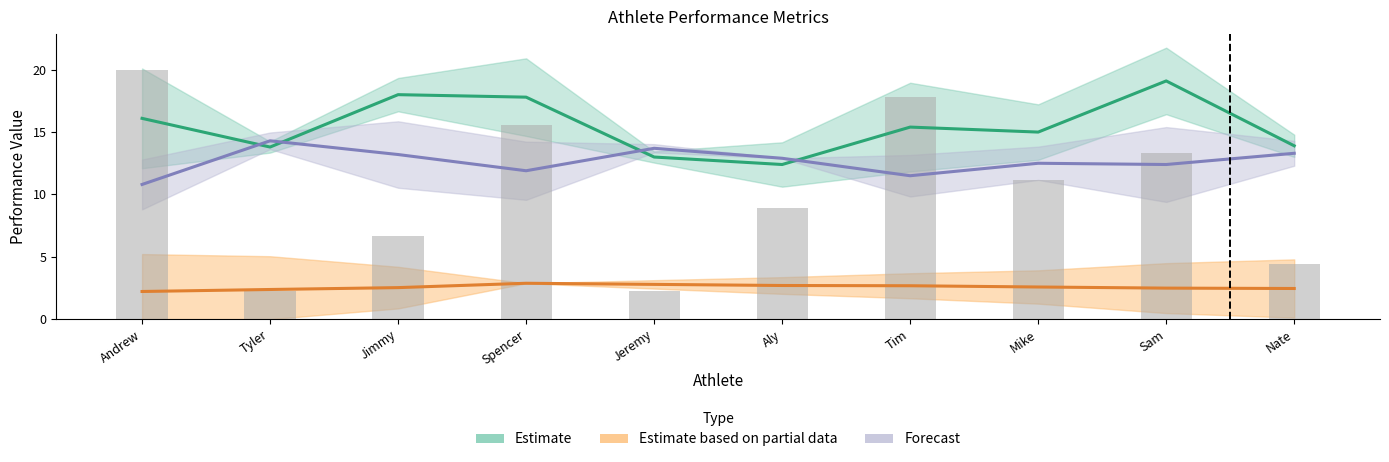

What is the difference between the Vertical Jump values at Tim and Aly?

3.0